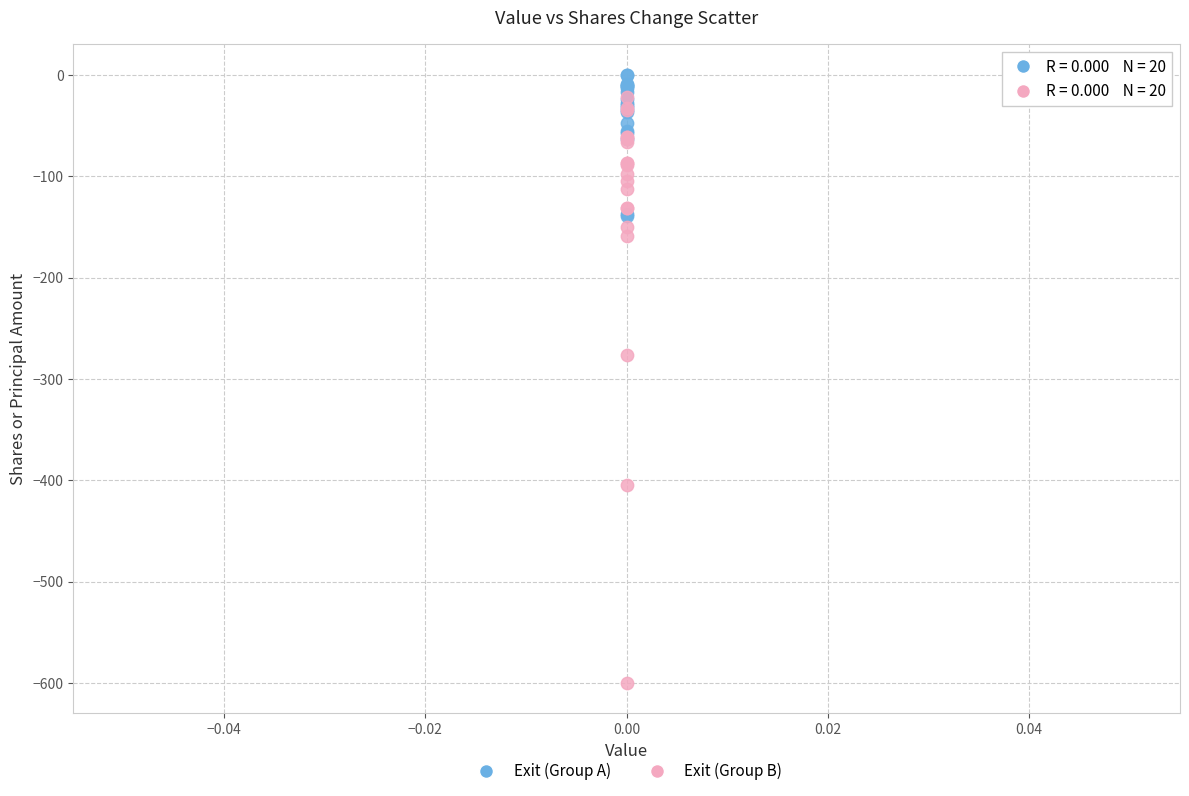

In the Exit (Group B) series, what Y value is closest to -311?

-276